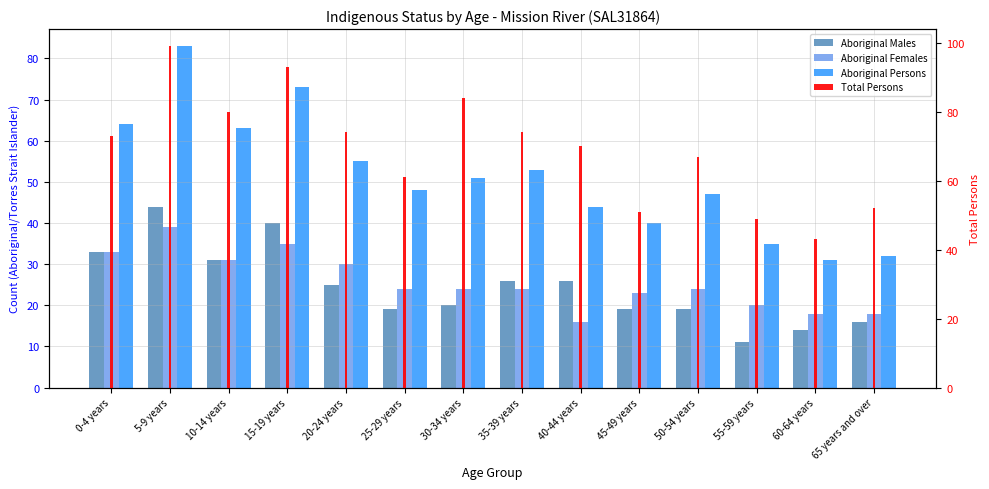

Which label corresponds to the largest value in the chart?

5-9 years